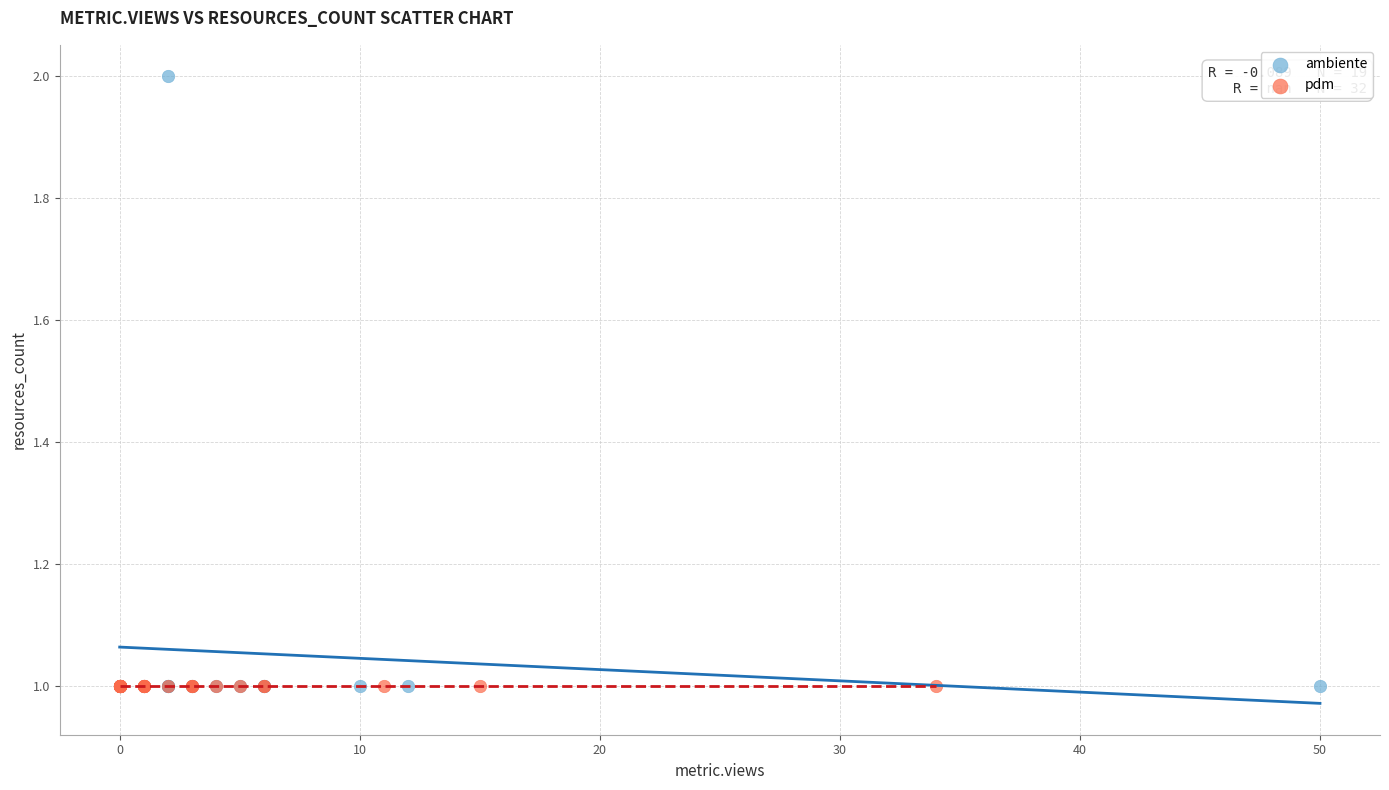

Which series contains the highest Y value?

ambiente